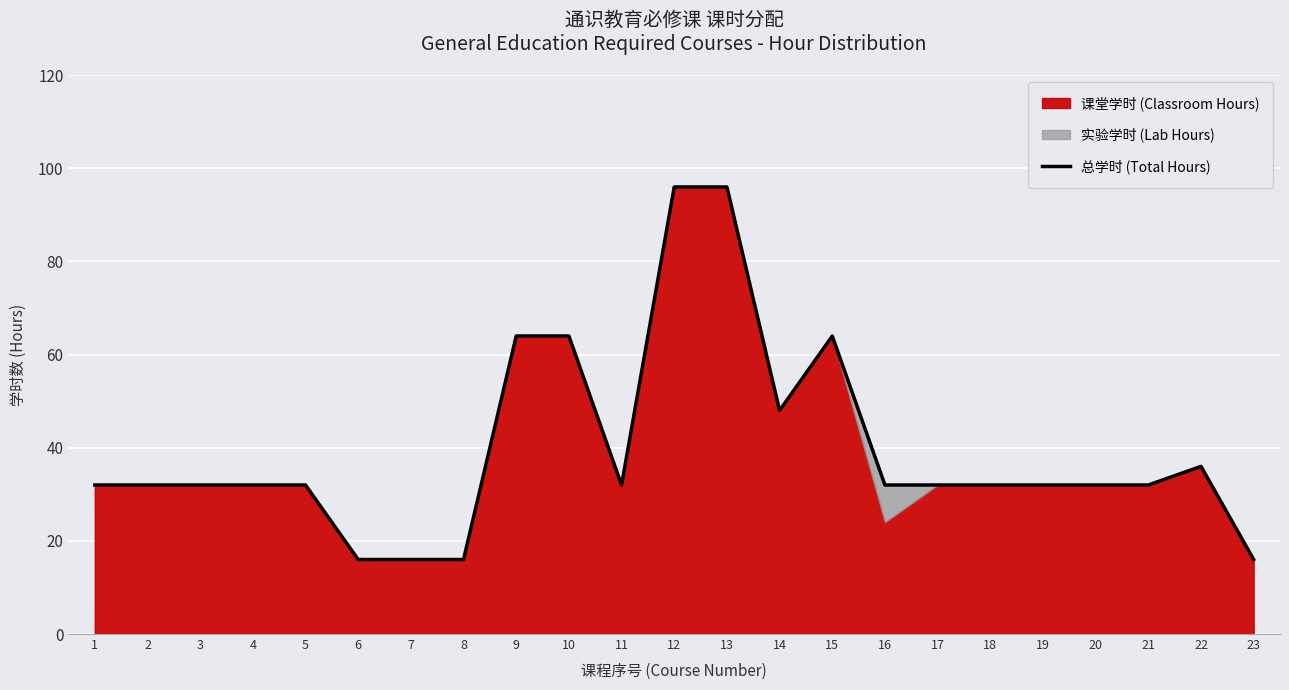

Does the chart display data point markers on the line(s)?

No